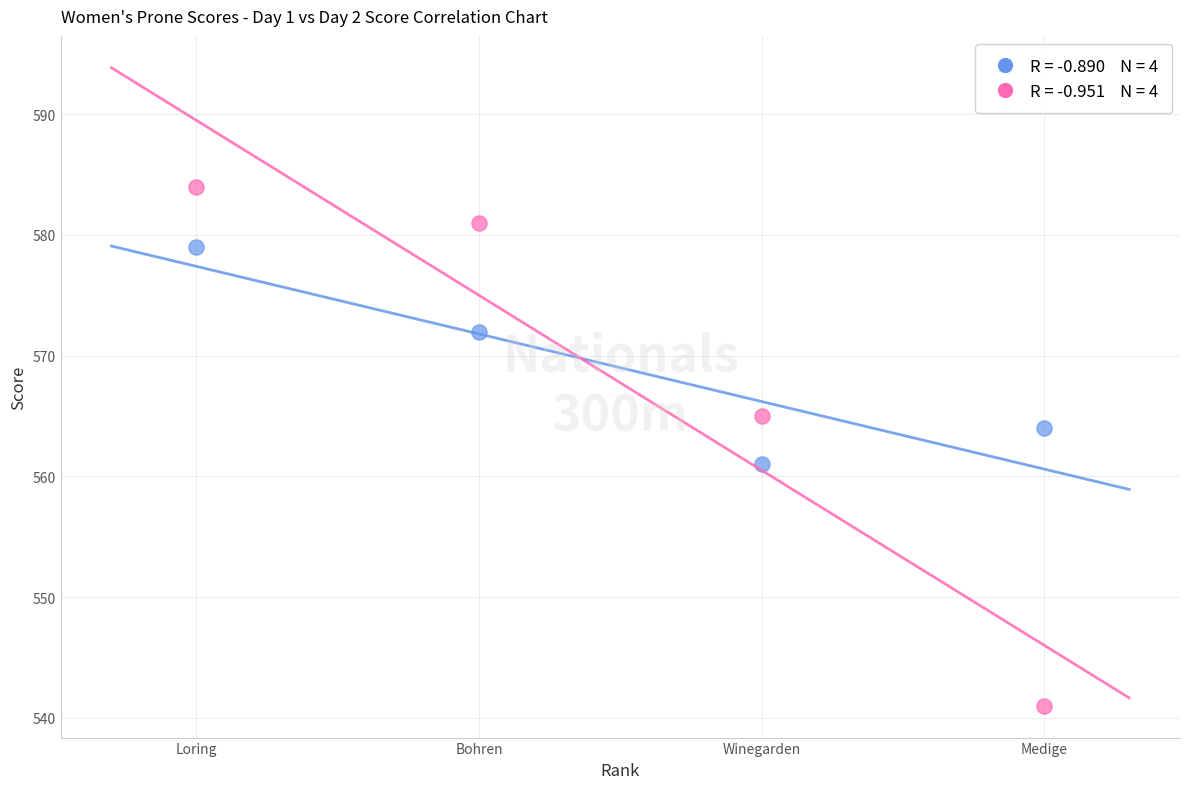

Across all data points, what is the average Y value?

568